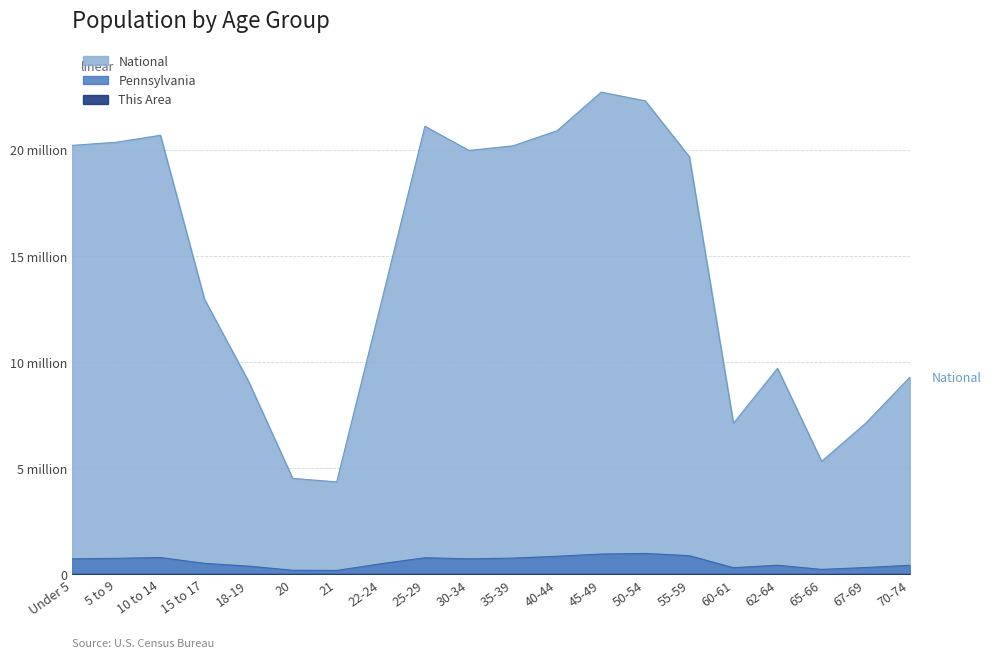

Which category has the lowest value in the National series?

21